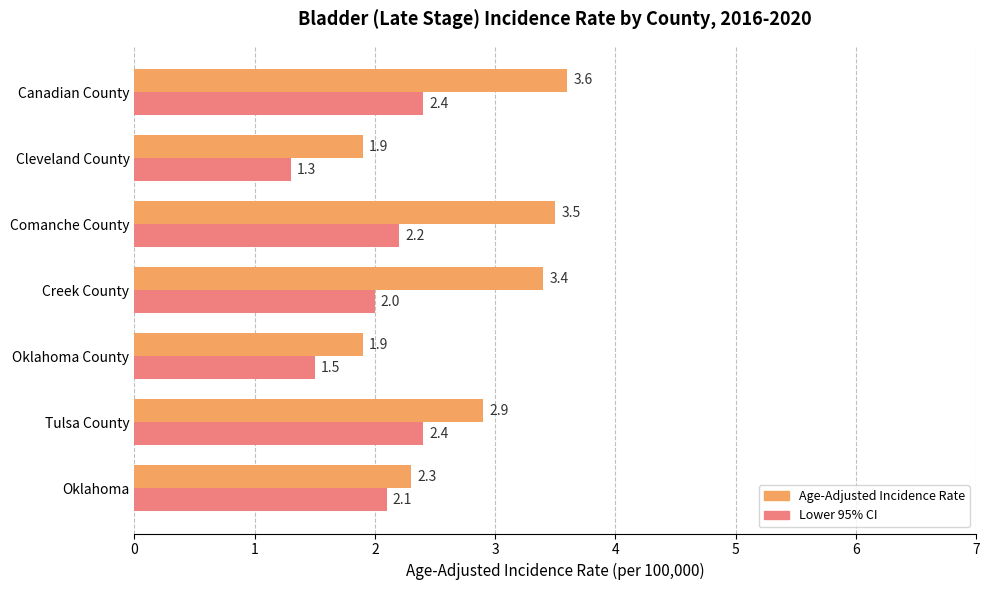

Which series has the largest total across all categories?

Age-Adjusted Incidence Rate